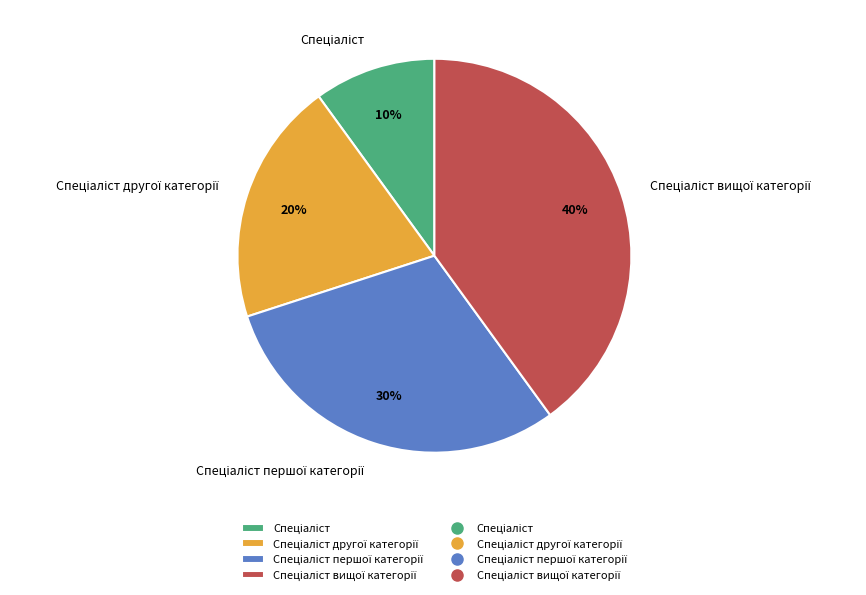

To the nearest percent, what is the average slice percentage?

25%